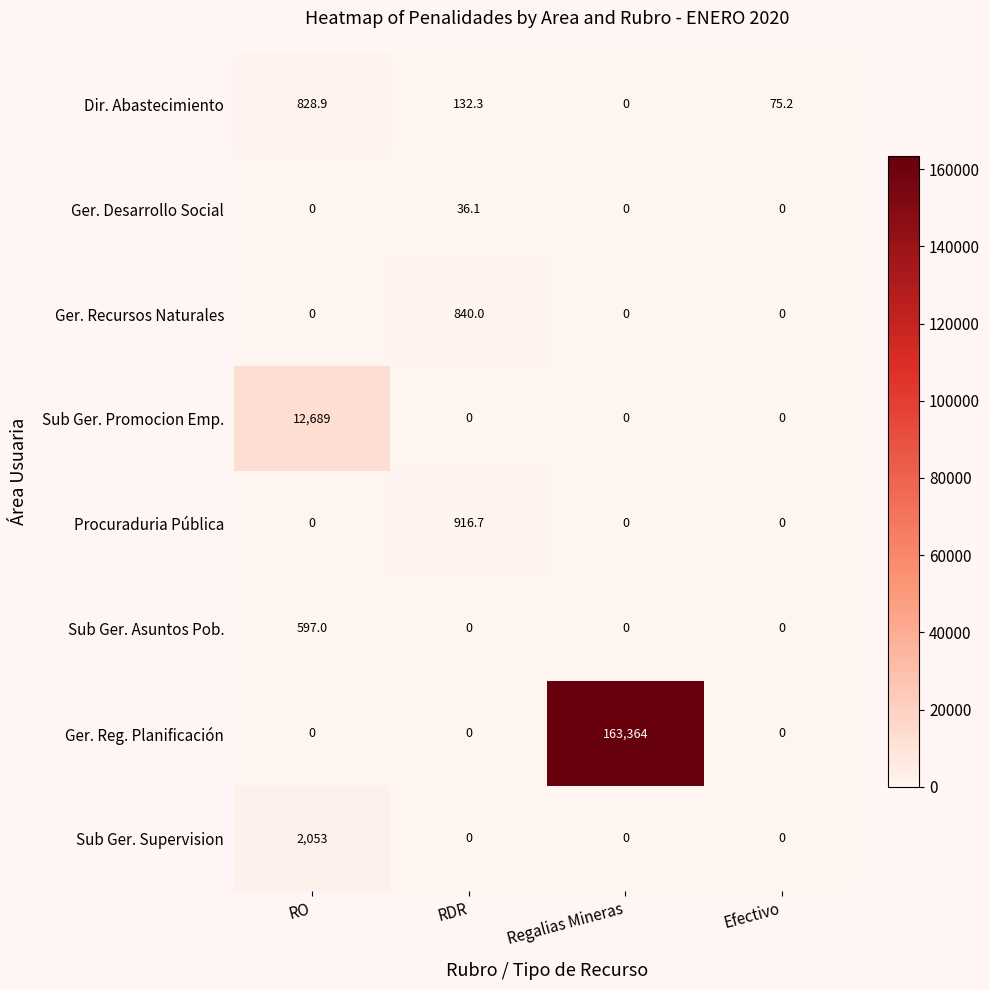

At which category is the sum across all series the highest?

Regalias Mineras